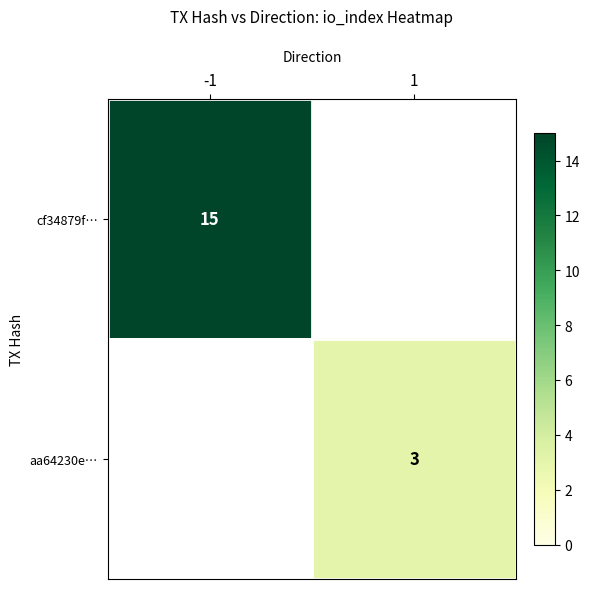

The value of aa64230e… at 1 is 1. True or false?

False